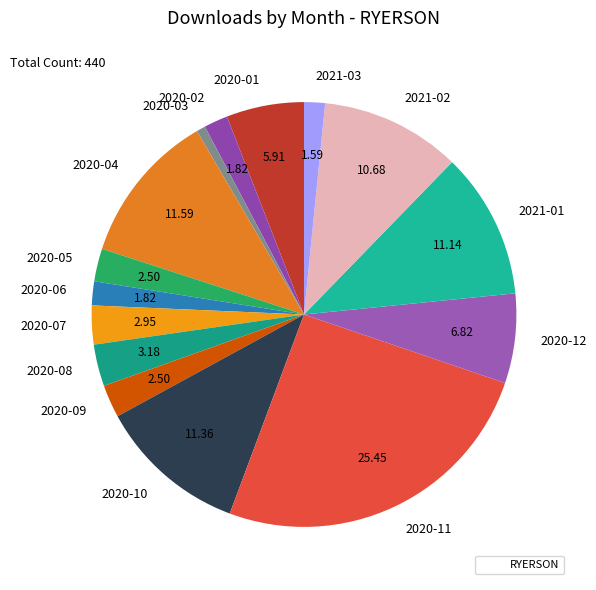

What is the ratio of the value at 2020-02 to the value at 2020-06?

1.0